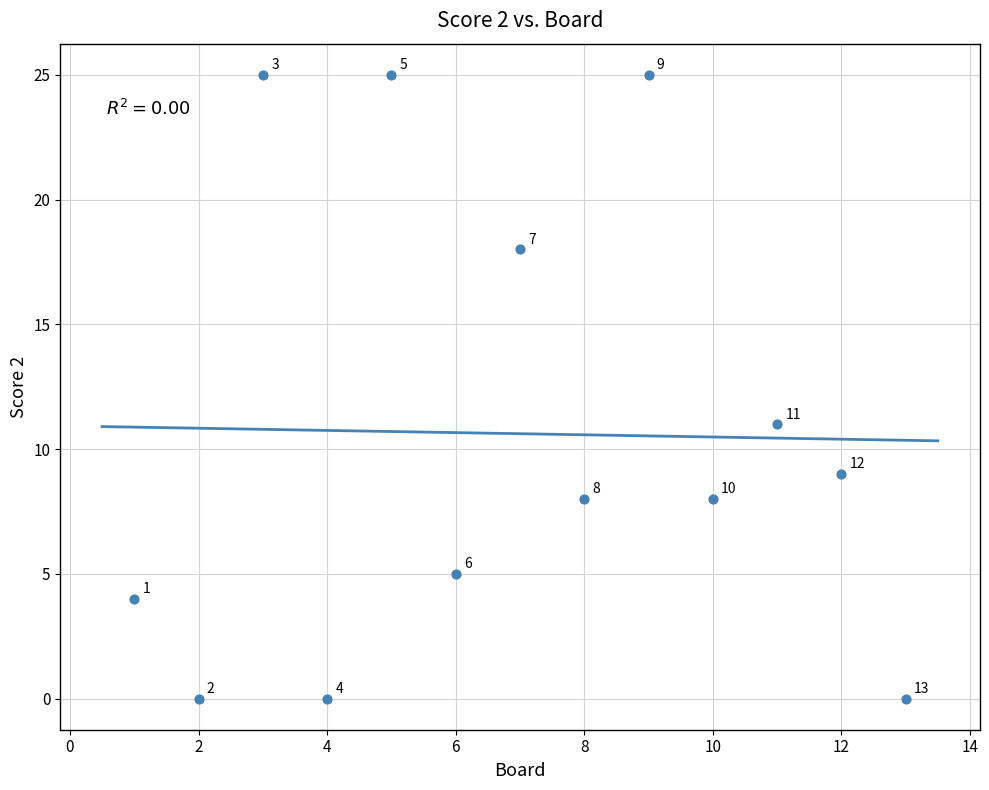

What is the range of X values (max minus min)?

12